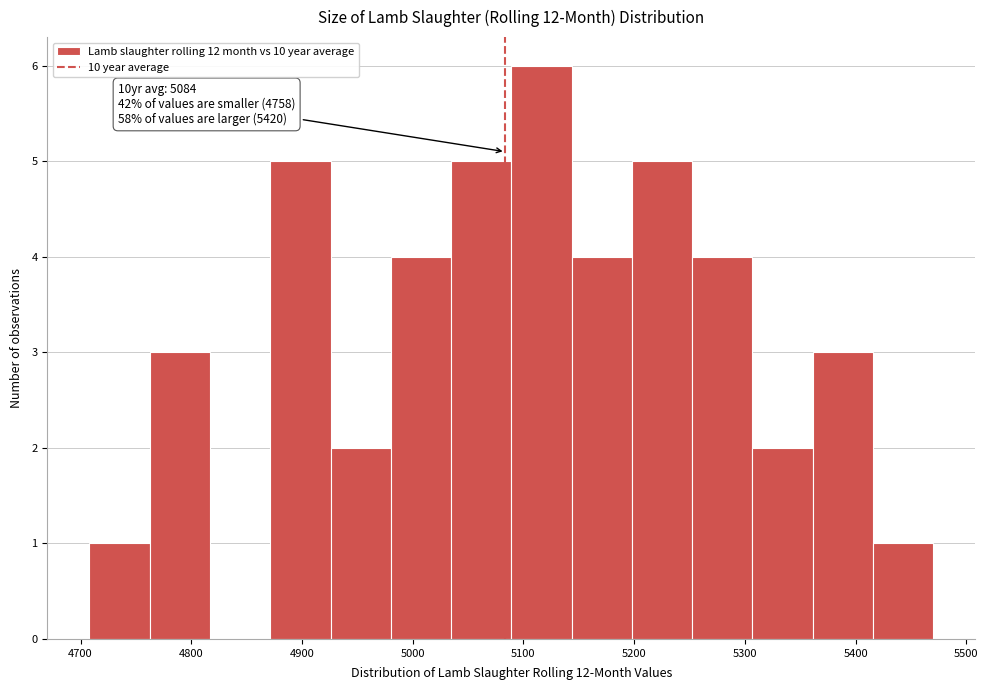

Which range on the x-axis has the tallest bar?

5090 to 5140